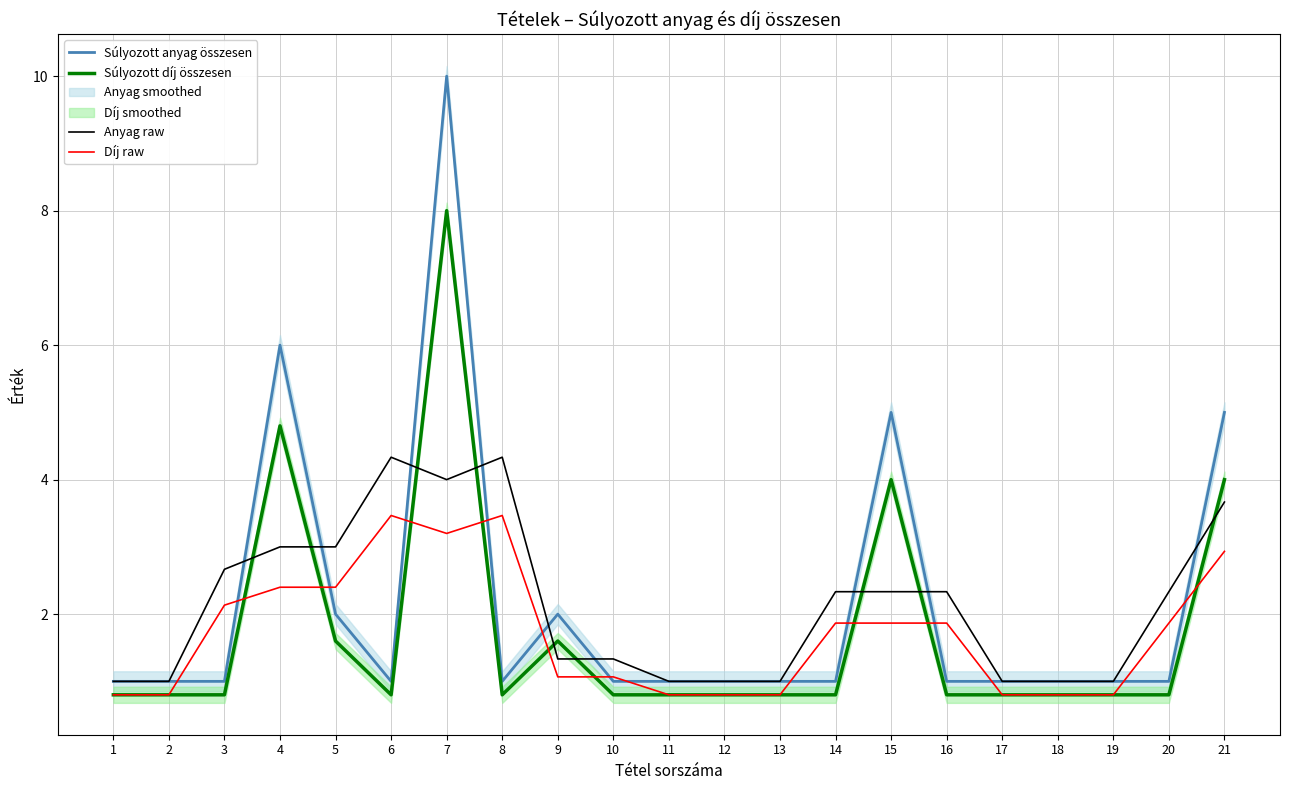

Reading right to left, transcribe all the data shown in this chart.

Súlyozott anyag összesen: 21=5.0	20=1.0	19=1.0	18=1.0	17=1.0	16=1.0	15=5.0	14=1.0	13=1.0	12=1.0	11=1.0	10=1.0	9=2.0	8=1.0	7=10.0	6=1.0	5=2.0	4=6.0	3=1.0	2=1.0	1=1.0
Súlyozott díj összesen: 21=4.0	20=0.8	19=0.8	18=0.8	17=0.8	16=0.8	15=4.0	14=0.8	13=0.8	12=0.8	11=0.8	10=0.8	9=1.6	8=0.8	7=8.0	6=0.8	5=1.6	4=4.8	3=0.8	2=0.8	1=0.8
Anyag raw: 21=3.7	20=2.3	19=1.0	18=1.0	17=1.0	16=2.3	15=2.3	14=2.3	13=1.0	12=1.0	11=1.0	10=1.3	9=1.3	8=4.3	7=4.0	6=4.3	5=3.0	4=3.0	3=2.7	2=1.0	1=1.0
Díj raw: 21=2.9	20=1.9	19=0.8	18=0.8	17=0.8	16=1.9	15=1.9	14=1.9	13=0.8	12=0.8	11=0.8	10=1.1	9=1.1	8=3.5	7=3.2	6=3.5	5=2.4	4=2.4	3=2.1	2=0.8	1=0.8